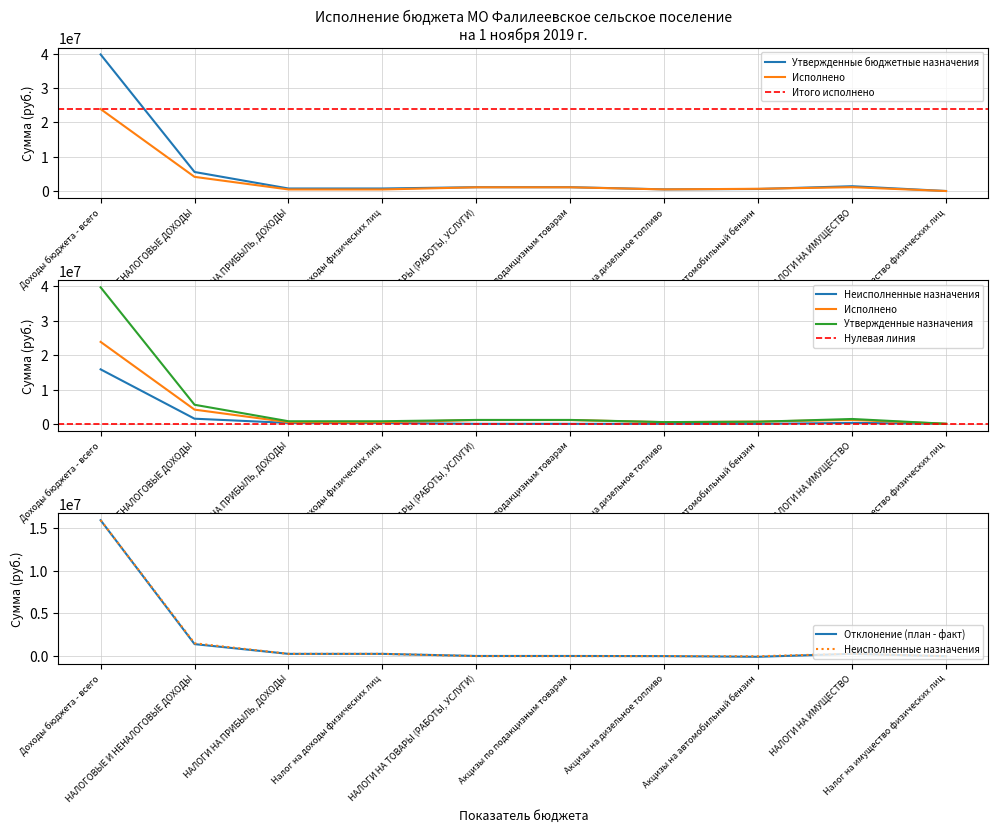

What position from the left is НАЛОГИ НА ПРИБЫЛЬ, ДОХОДЫ?

3